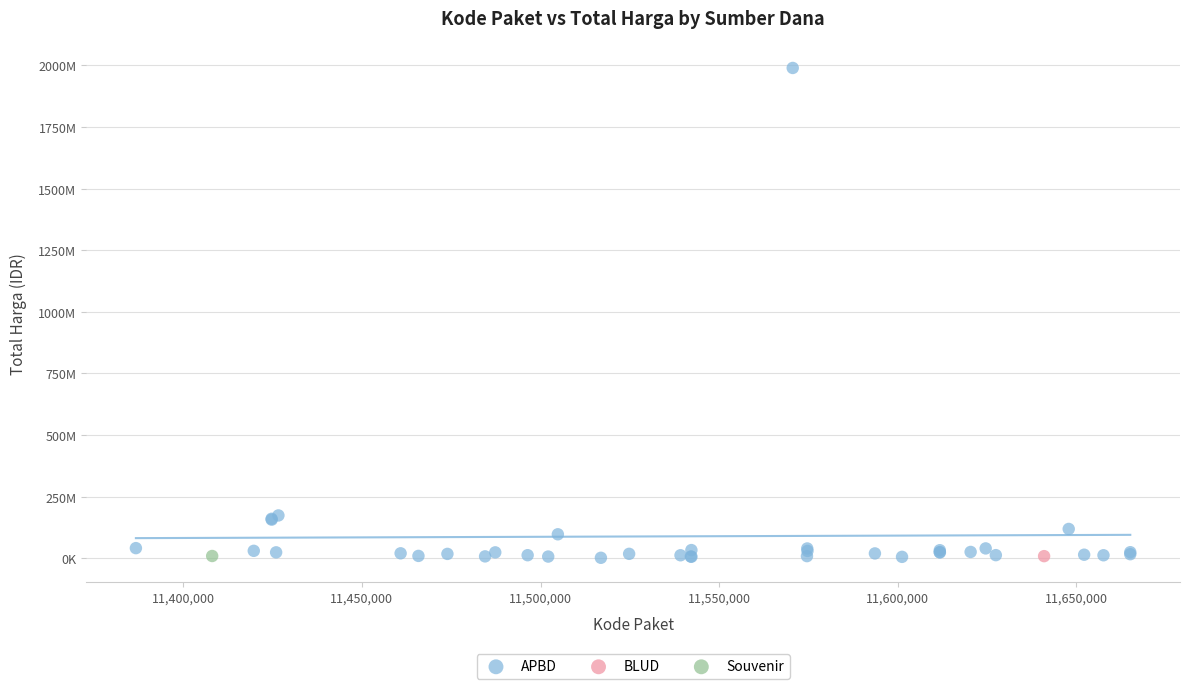

What are all the series names shown in the legend?

APBD, BLUD, Souvenir